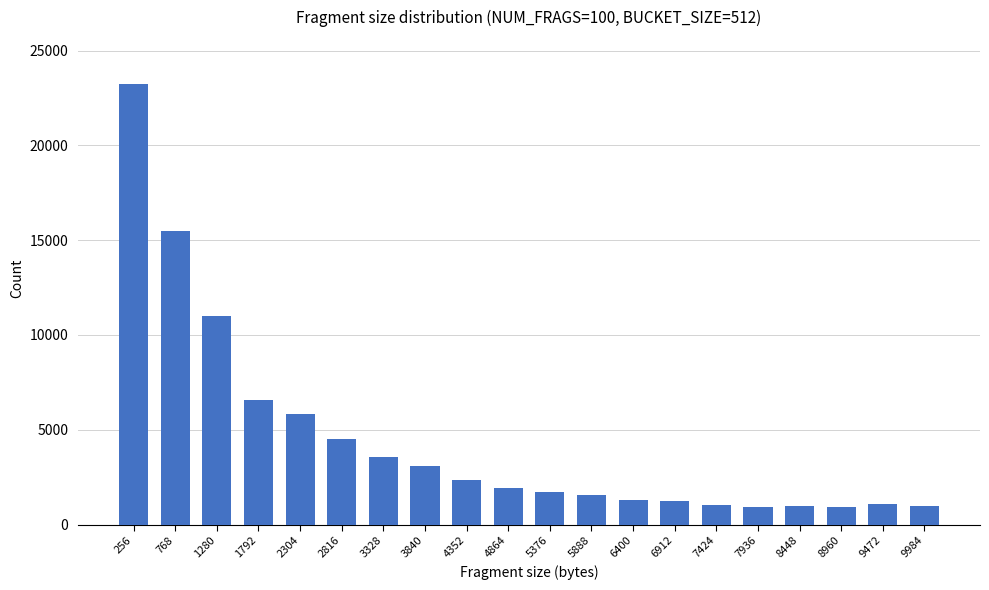

Which label corresponds to the largest value in the chart?

256